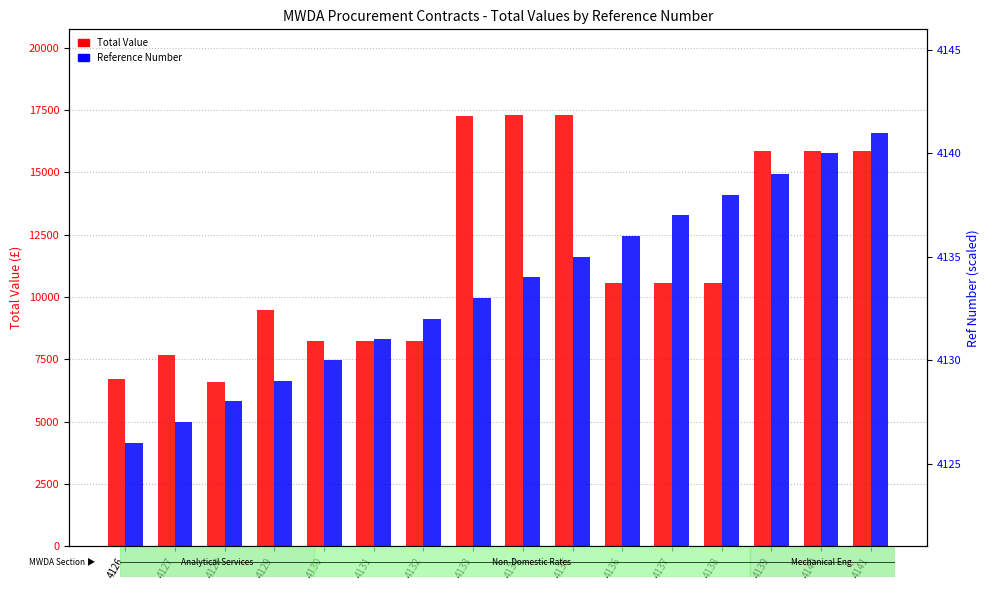

Which series changed the most between 4137 and 4141?

Total Value